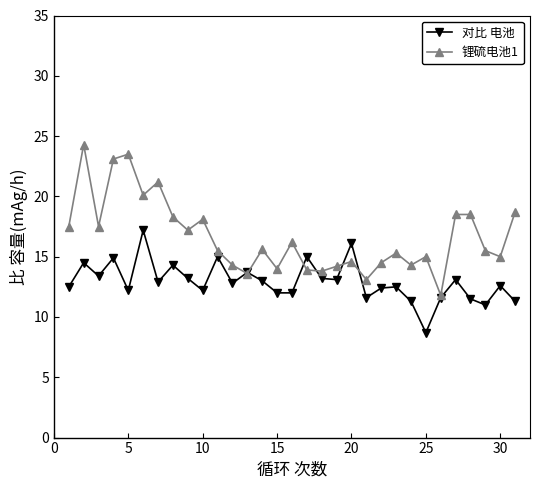

What is the value of the 对比 电池 point at the 12th from the left?

12.8